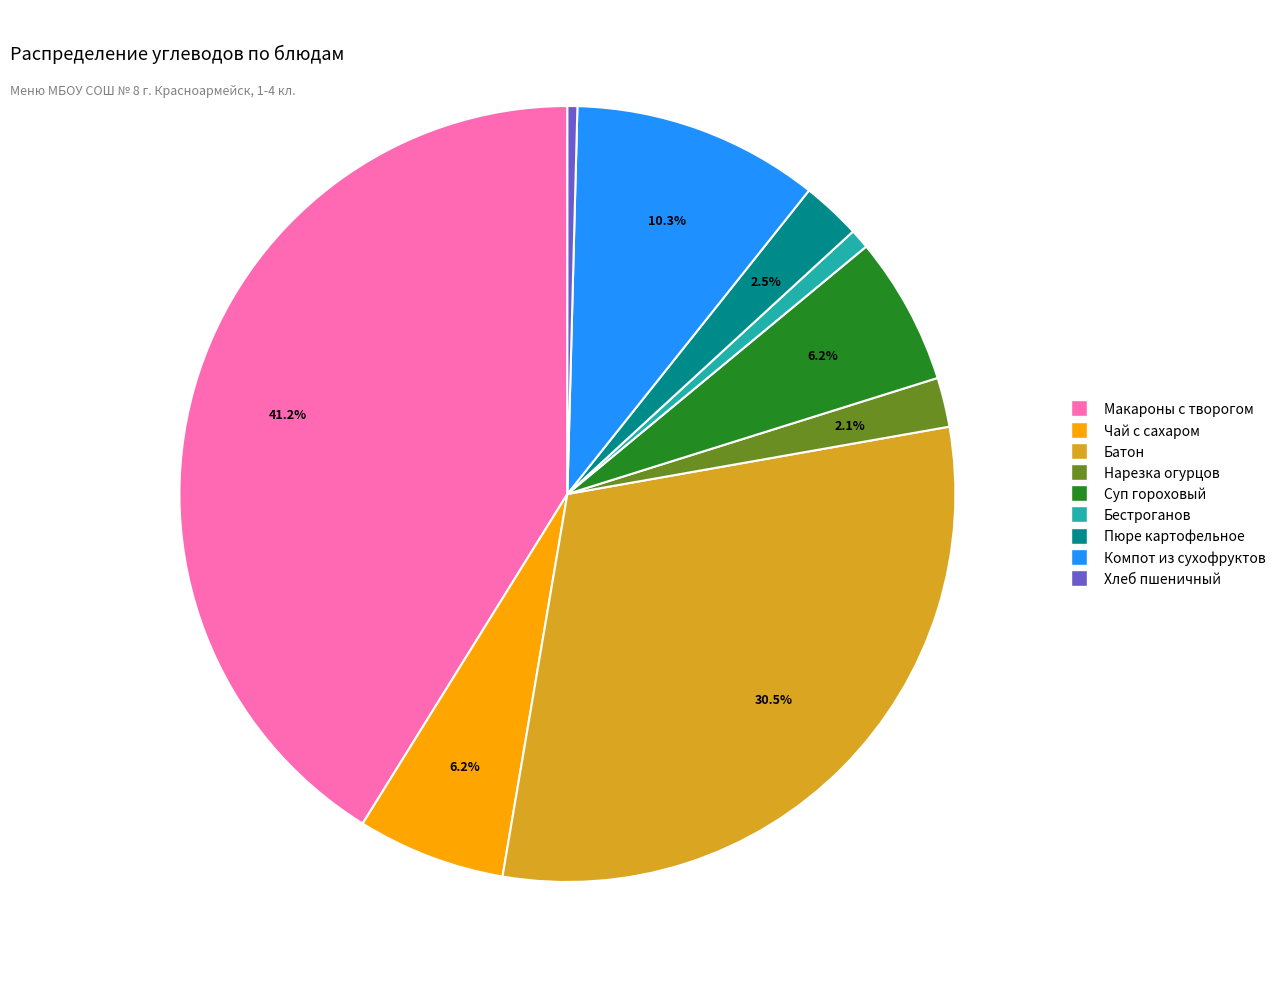

Is there any slice that represents more than half of the pie?

No